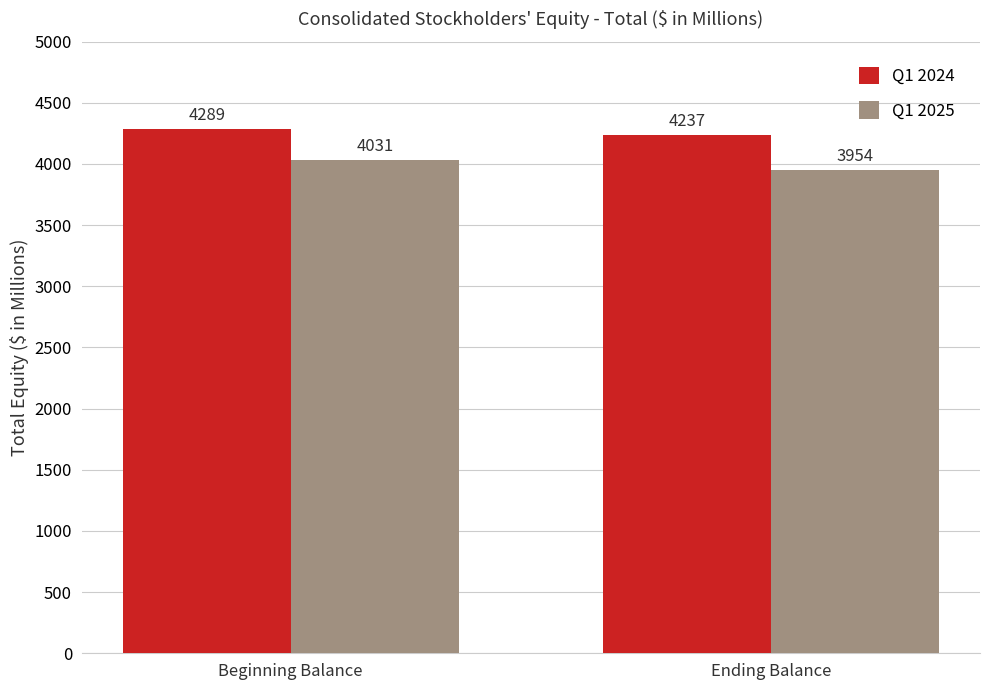

Between Beginning Balance and Ending Balance, which series saw the biggest shift?

Q1 2025